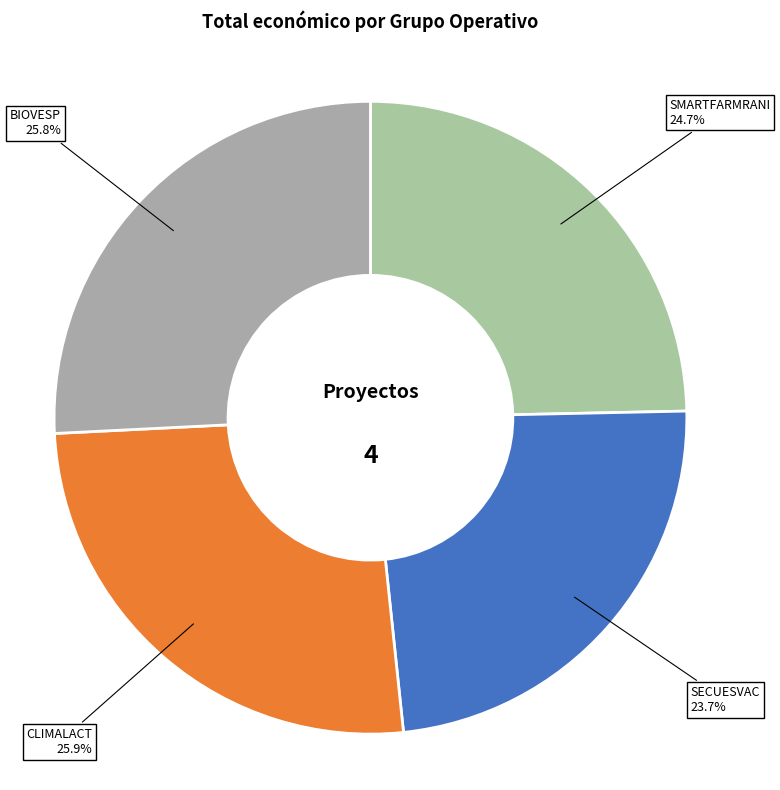

Count the number of slices in the pie.

4